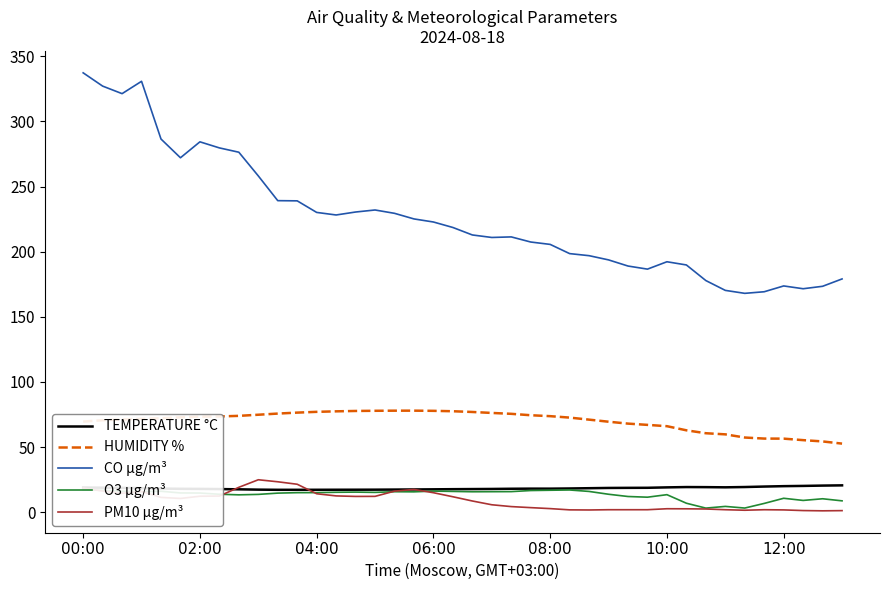

Which series has the largest total across all categories?

CO µg/m³